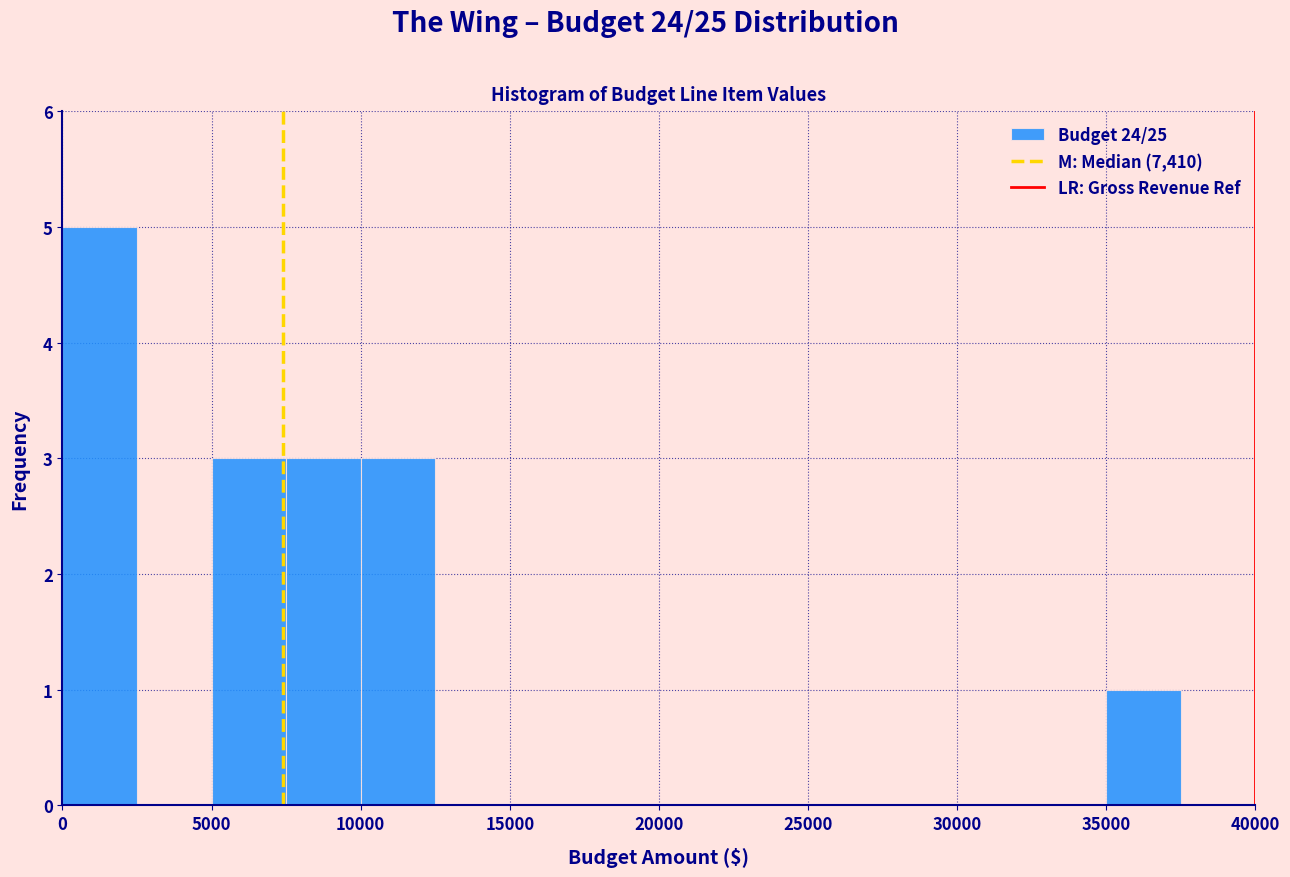

Reading left to right, list every bar in this chart as the range it spans on the x-axis followed by its height. The values are not printed on the chart, so give them approximately, as read against the axis.

0 to 2500: 5
2500 to 5000: 0
5000 to 7500: 3
7500 to 10000: 3
10000 to 12500: 3
12500 to 15000: 0
15000 to 17500: 0
17500 to 20000: 0
20000 to 22500: 0
22500 to 25000: 0
25000 to 27500: 0
27500 to 30000: 0
30000 to 32500: 0
32500 to 35000: 0
35000 to 37500: 1
37500 to 40000: 0